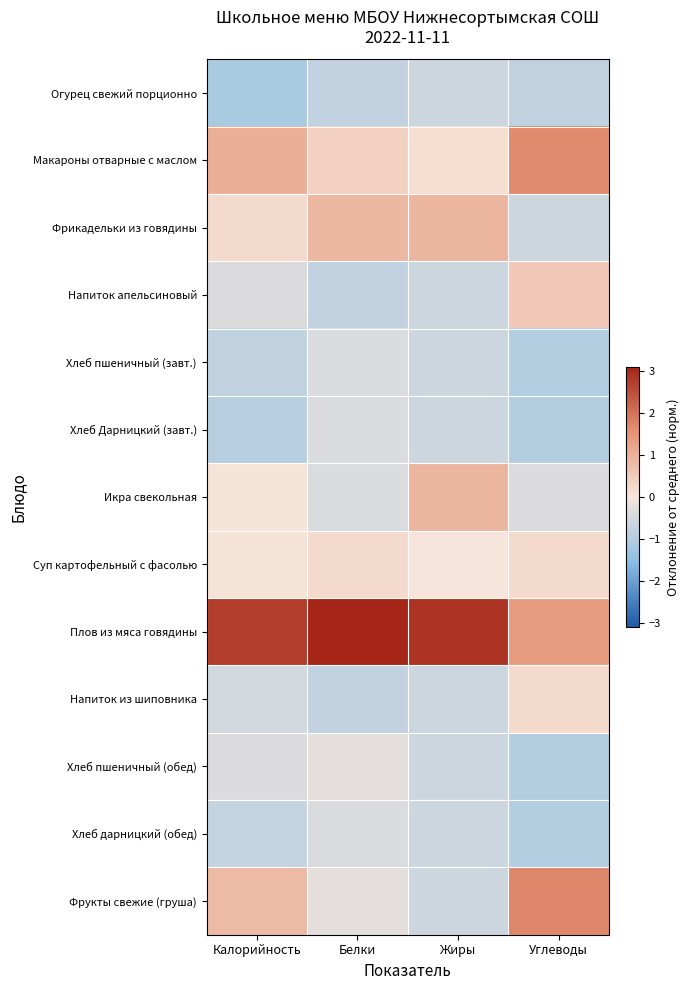

Between Углеводы and Белки, which is larger?

Белки